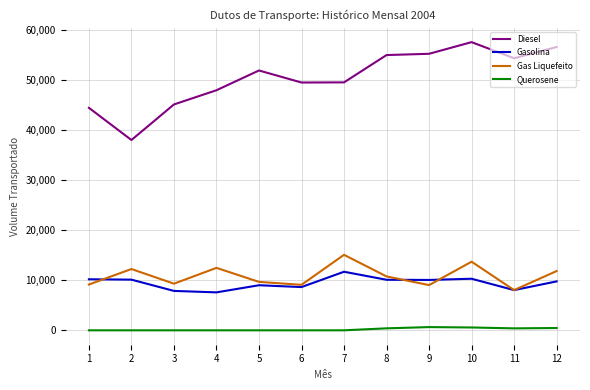

Is the value of Gas Liquefeito at 12 greater than the value of Querosene at 12?

Yes